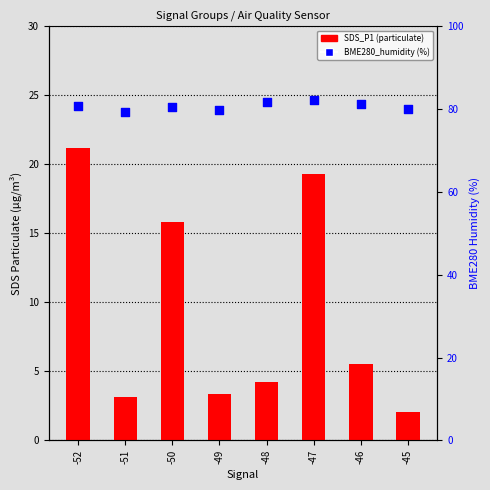

Is the value of SDS_P1 at -49 greater than the value of BME280_humidity at -45?

No